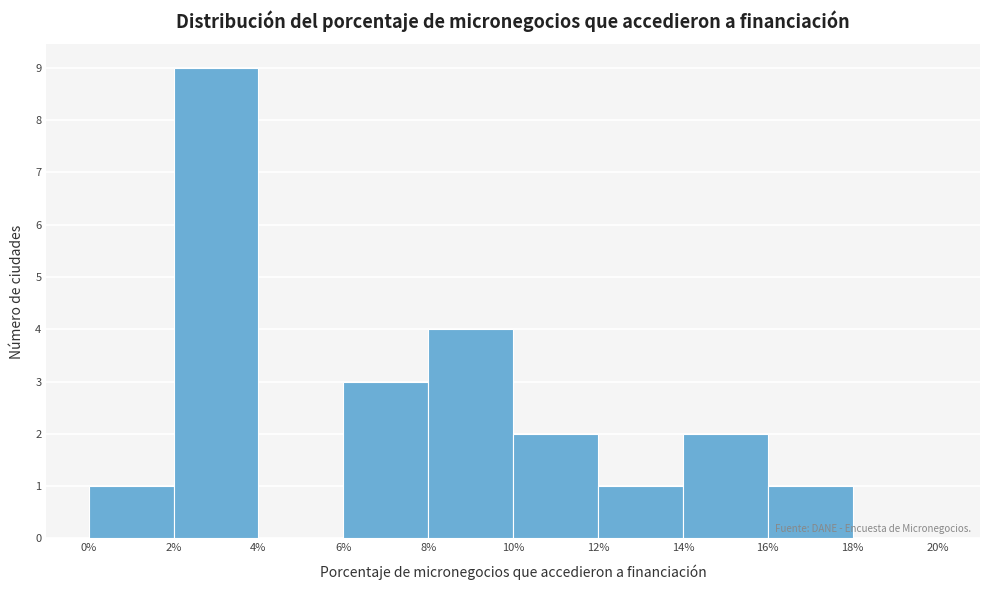

Over which range of the x-axis is the bar tallest?

2% to 4%